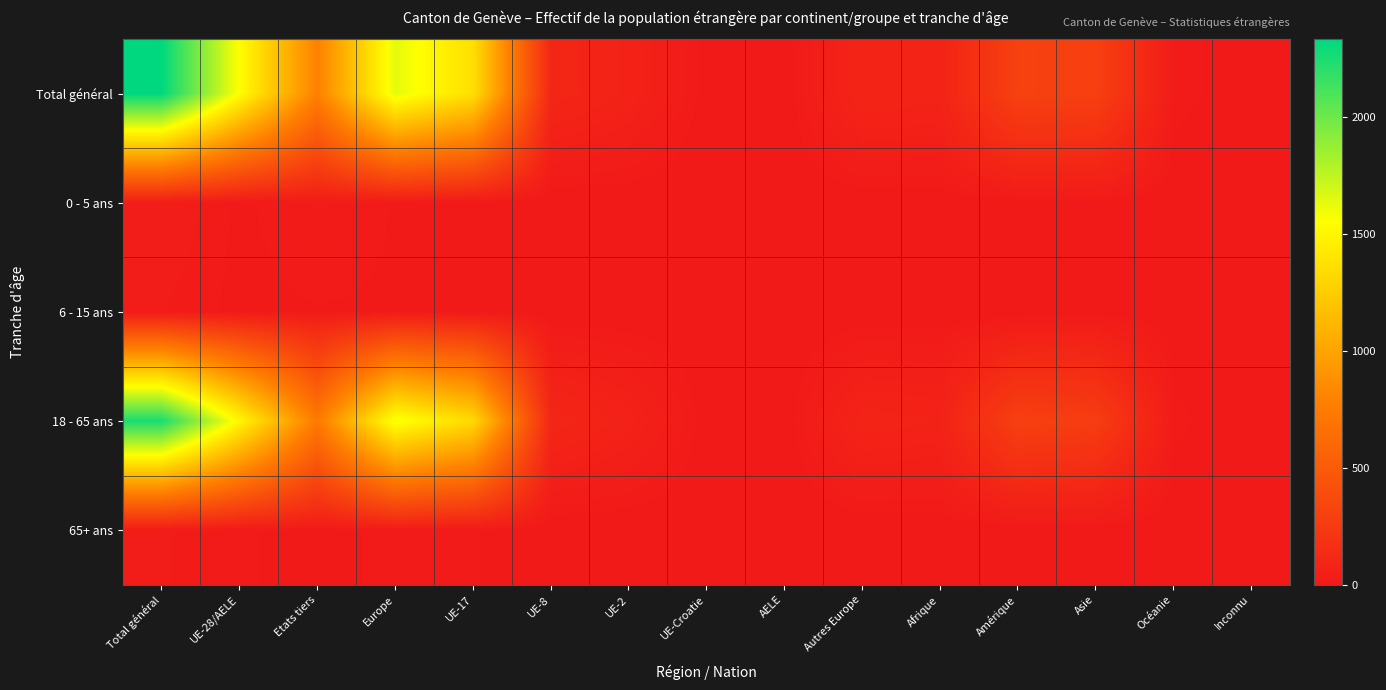

What is the total value across all series at Etats tiers?

1572